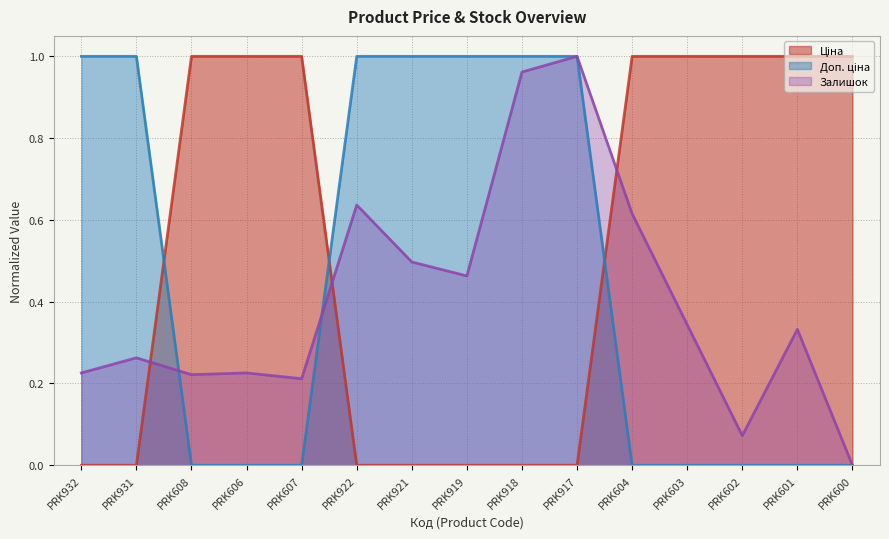

What is the maximum value shown in the chart?

1.0